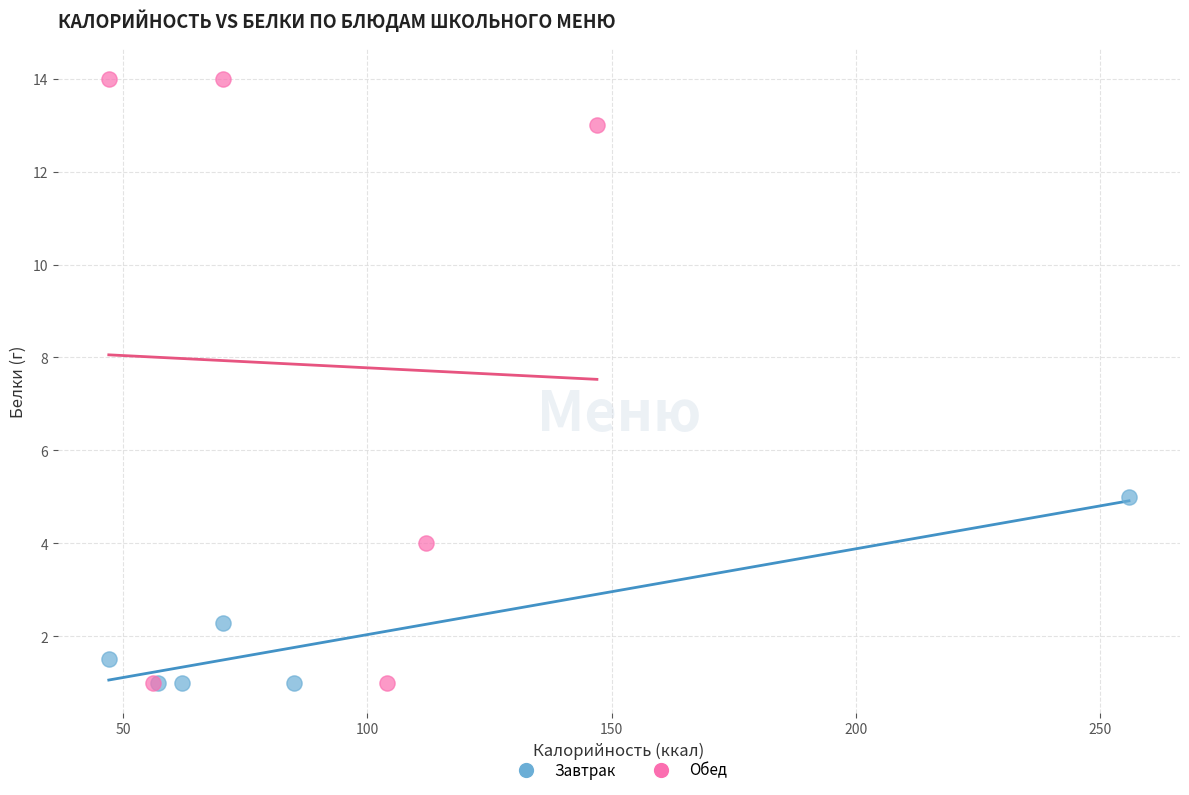

Which series contains the highest Y value?

Обед